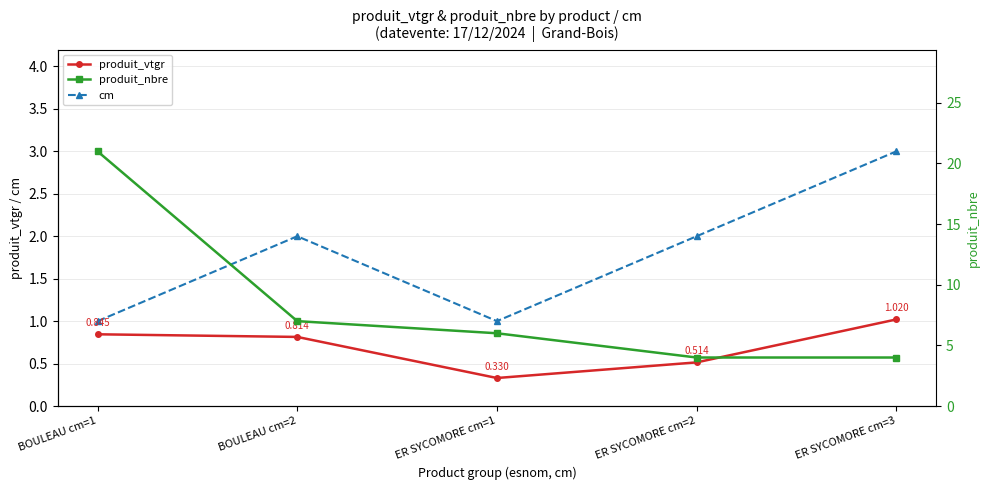

Rank the categories by cm value from lowest to highest.

BOULEAU cm=1, ER SYCOMORE cm=1, BOULEAU cm=2, ER SYCOMORE cm=2, ER SYCOMORE cm=3